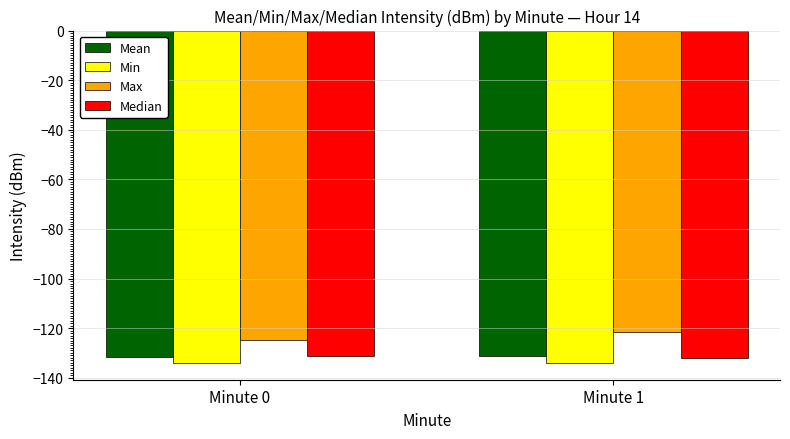

What is the highest value of the Median series?

-131.4